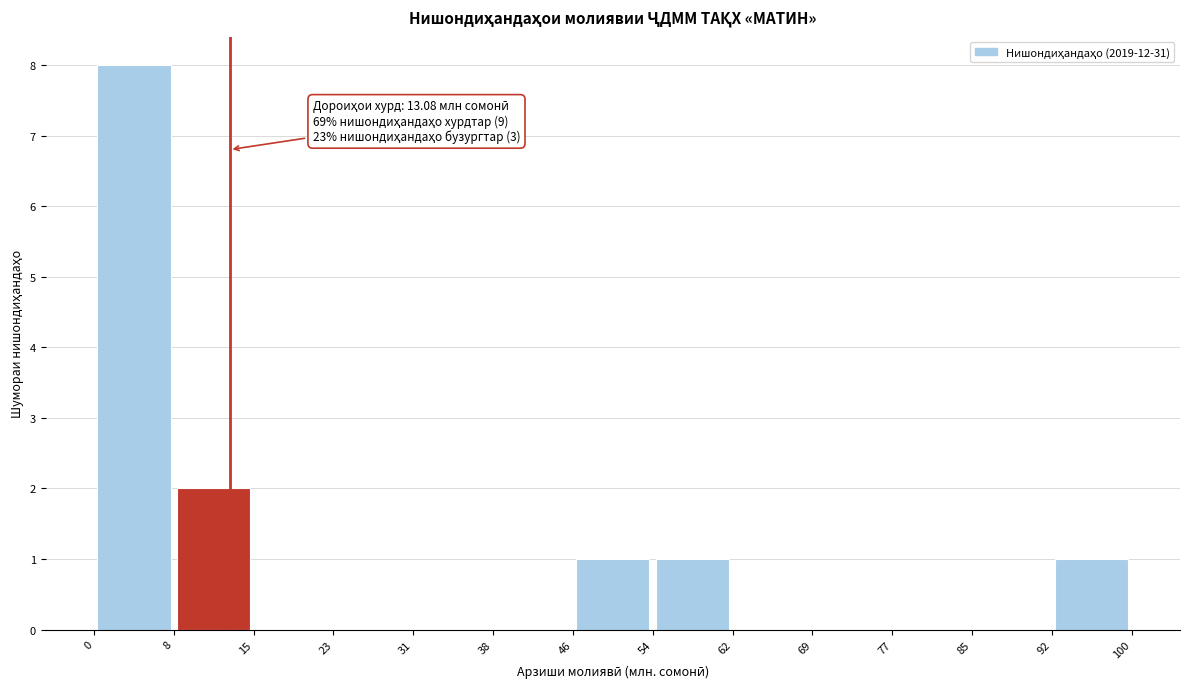

Which range on the x-axis has the tallest bar?

0 to 8